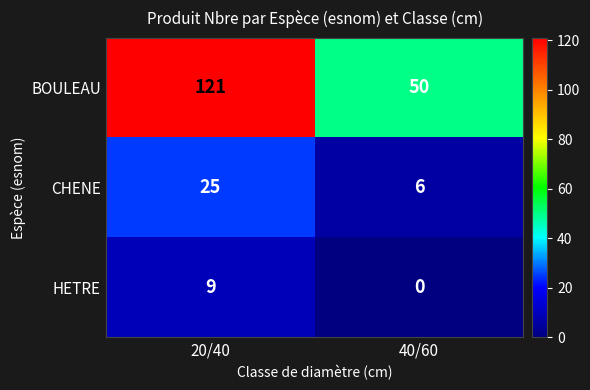

At which label is HETRE closest to 4?

40/60